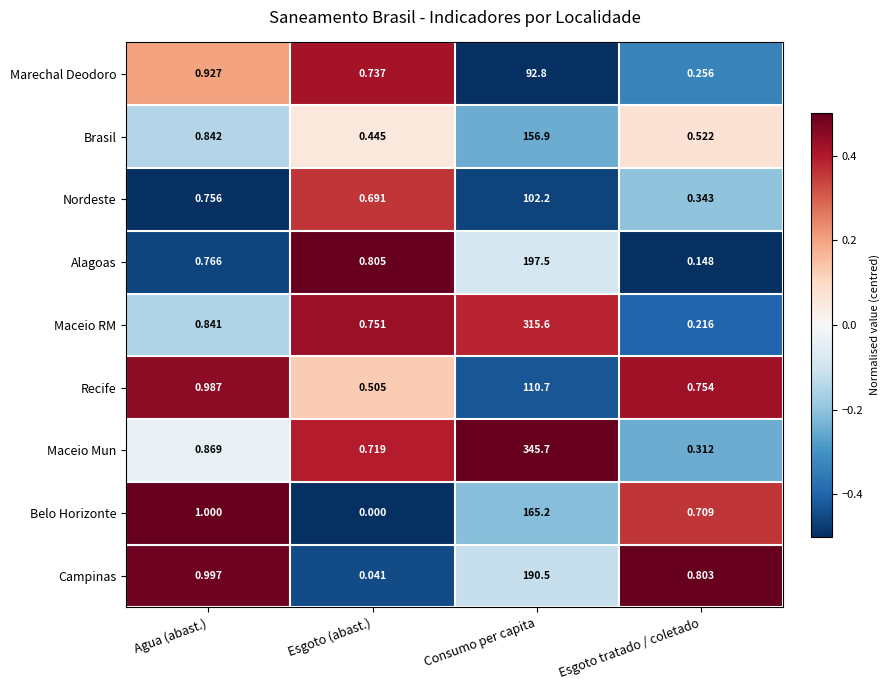

Which series has the largest range (max minus min)?

Maceio Mun